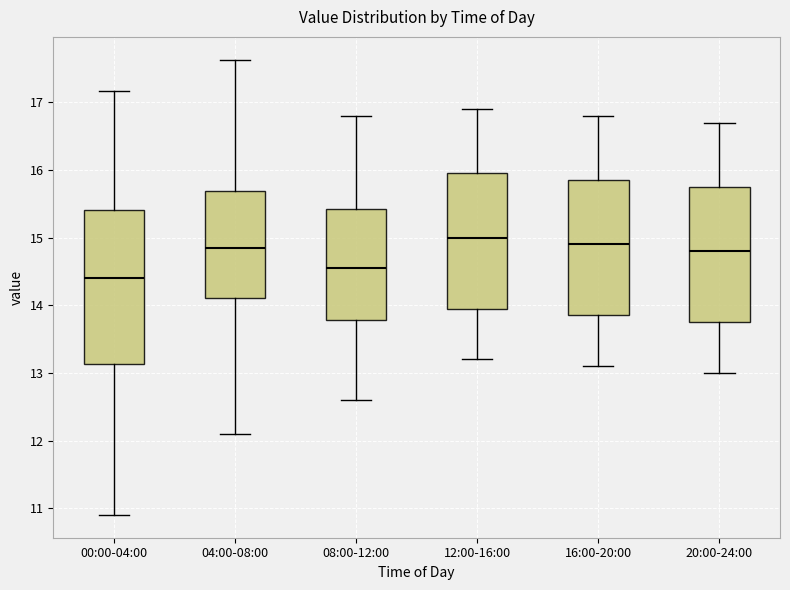

Reading left to right, read every box against the y-axis: the position of its median line, the range the box covers, and the ends of its whiskers. The values are not printed on the chart, so give them approximately, as read against the axis.

00:00-04:00: median 14.4, box 13.1 to 15.4, whiskers 10.9 to 17.2
04:00-08:00: median 14.9, box 14.1 to 15.7, whiskers 12.1 to 17.6
08:00-12:00: median 14.6, box 13.8 to 15.4, whiskers 12.6 to 16.8
12:00-16:00: median 15.0, box 14.0 to 16.0, whiskers 13.2 to 16.9
16:00-20:00: median 14.9, box 13.9 to 15.9, whiskers 13.1 to 16.8
20:00-24:00: median 14.8, box 13.8 to 15.8, whiskers 13.0 to 16.7